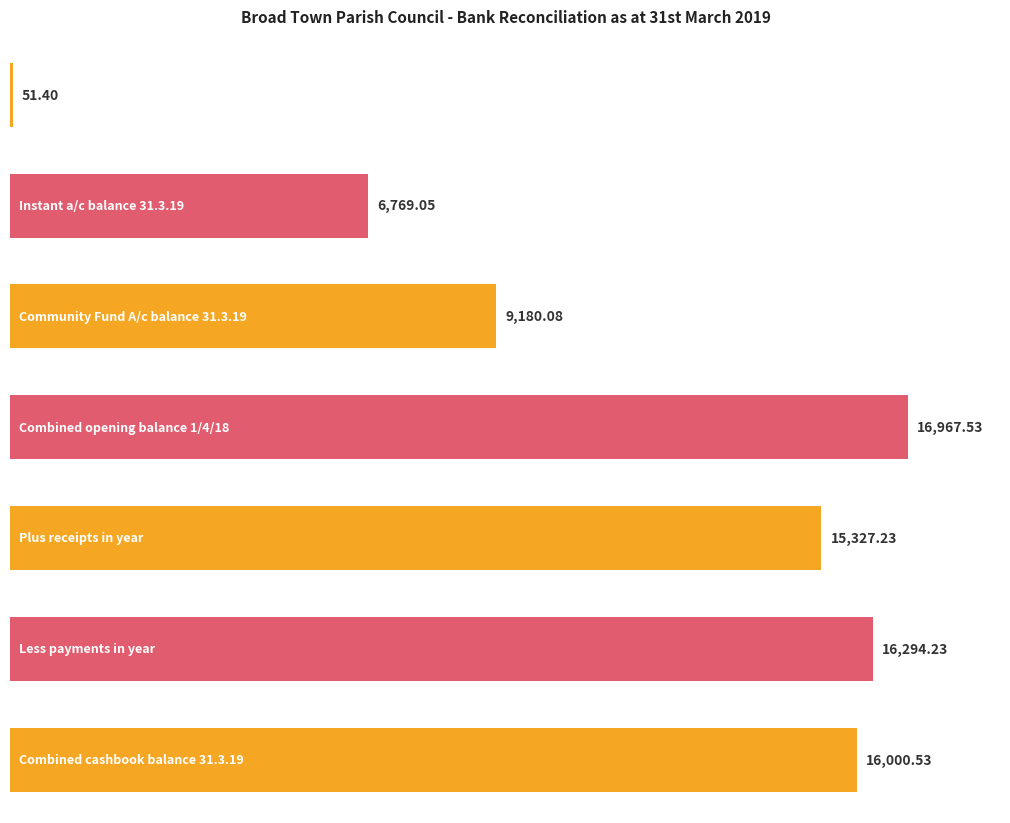

Approximately how many times larger is the value at Plus receipts in year compared to Less payments in year?

0.9